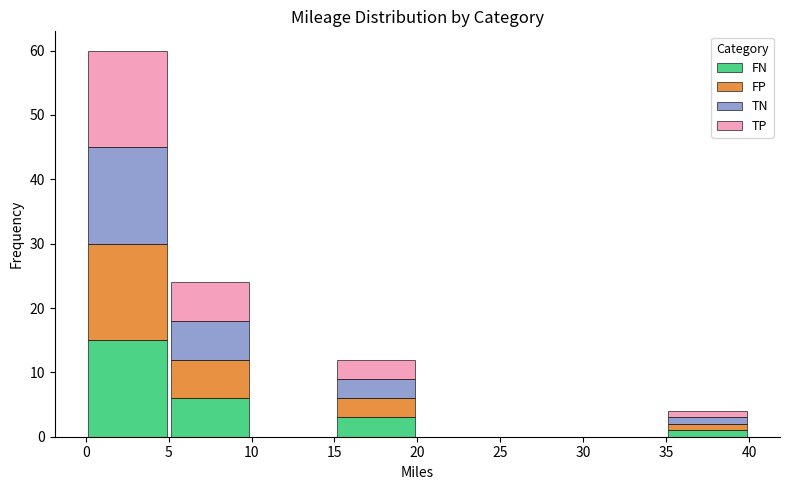

What is the total height of the stacked bar covering 0 to 5 on the x-axis? The values are not printed on the chart, so give them approximately, as read against the axis.

60